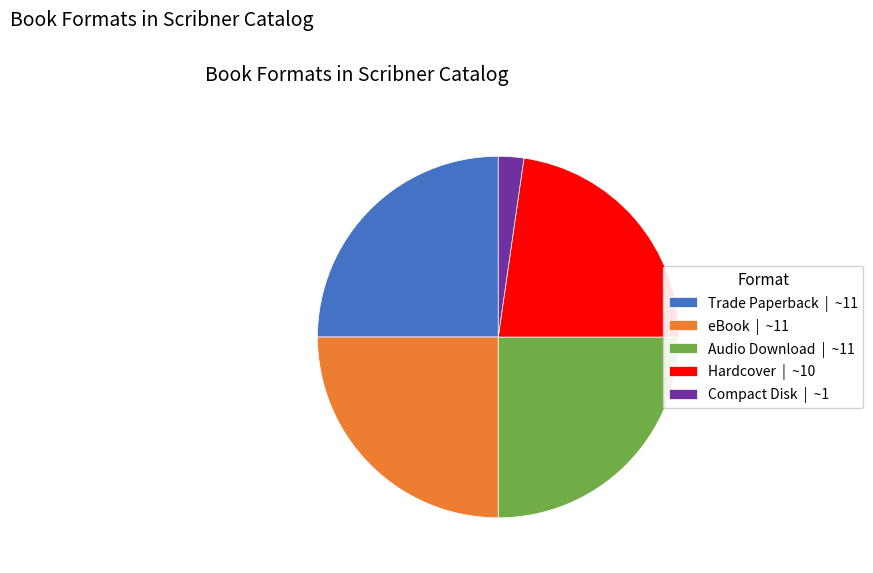

Is there any slice that represents more than half of the pie?

No